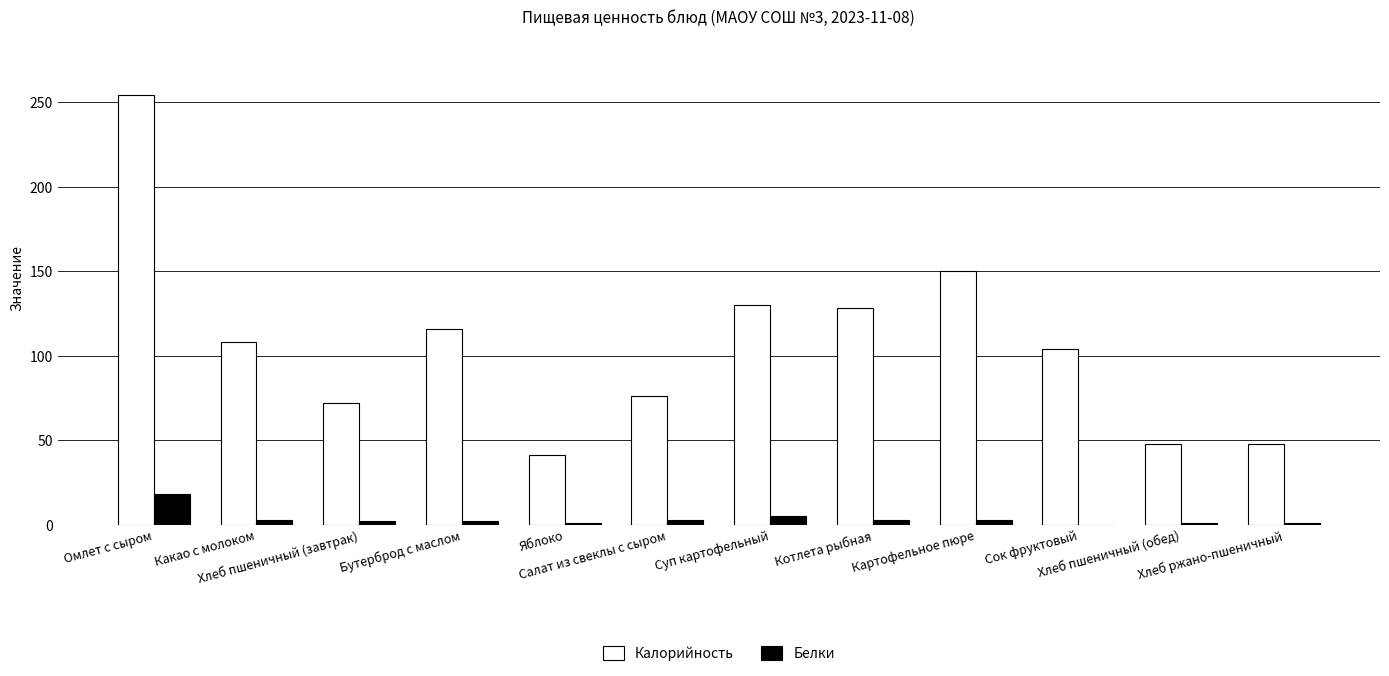

How many distinct data groups are displayed?

2